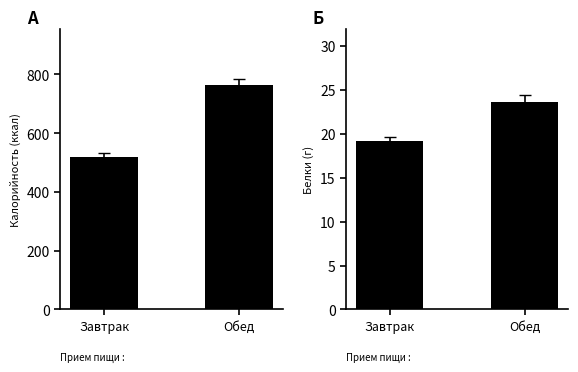

How many bars are there in total?

4